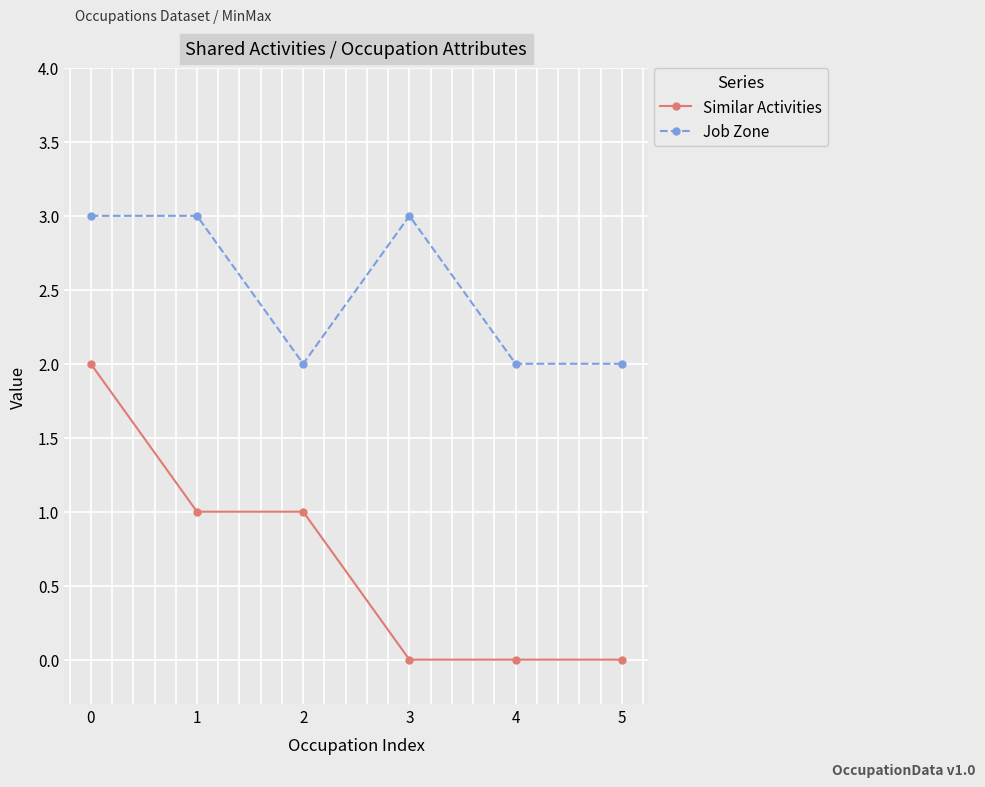

True or false: Job Zone has a value of 5 at 1.

False